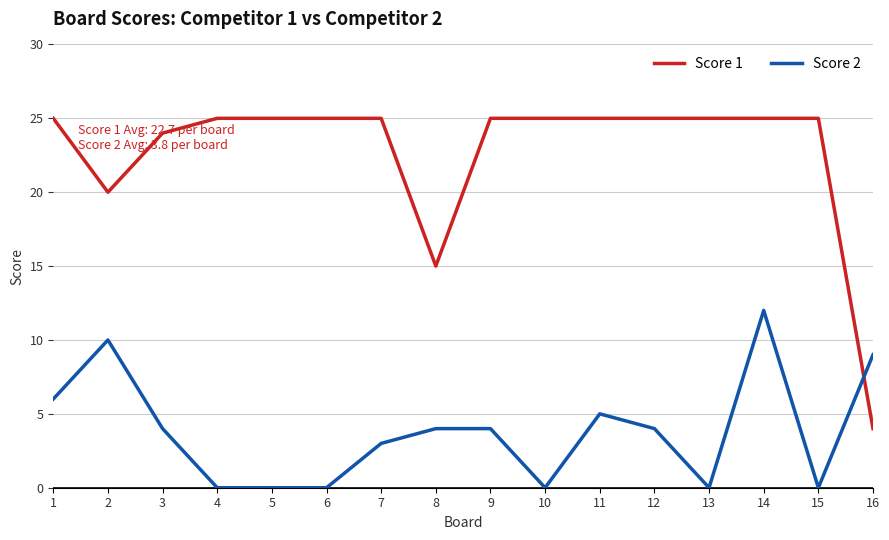

After their last crossing, which series has the higher values: Score 2 or Score 1?

Score 2